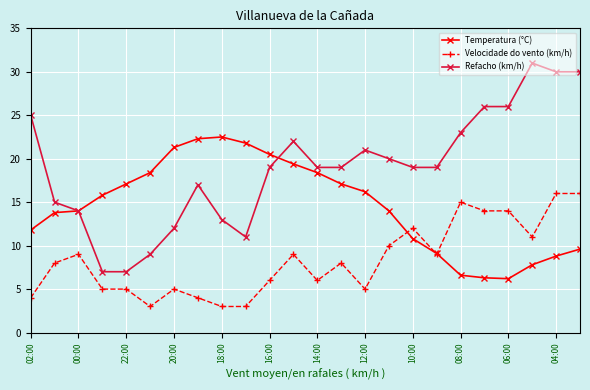

What are all the series names shown in the legend?

Temperatura (°C), Velocidade do vento (km/h), Refacho (km/h)